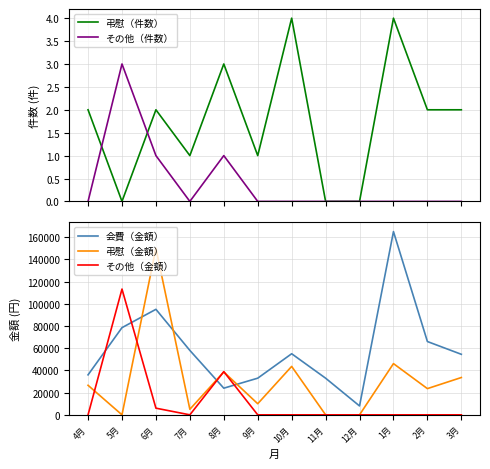

What is the value of the 会費（金額） point at the 7th from the left?

55000